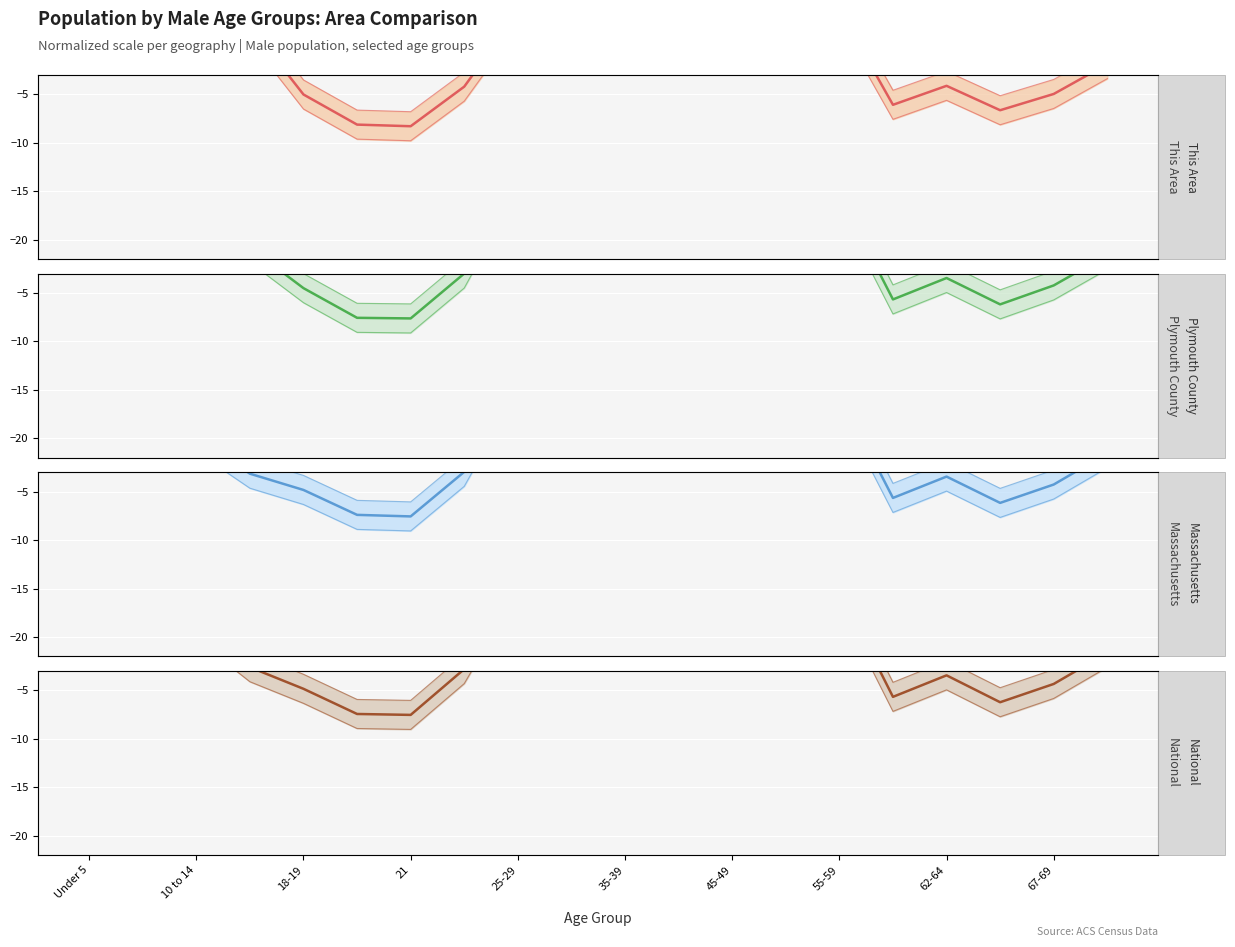

What is the average value of the Plymouth County series?

1.0